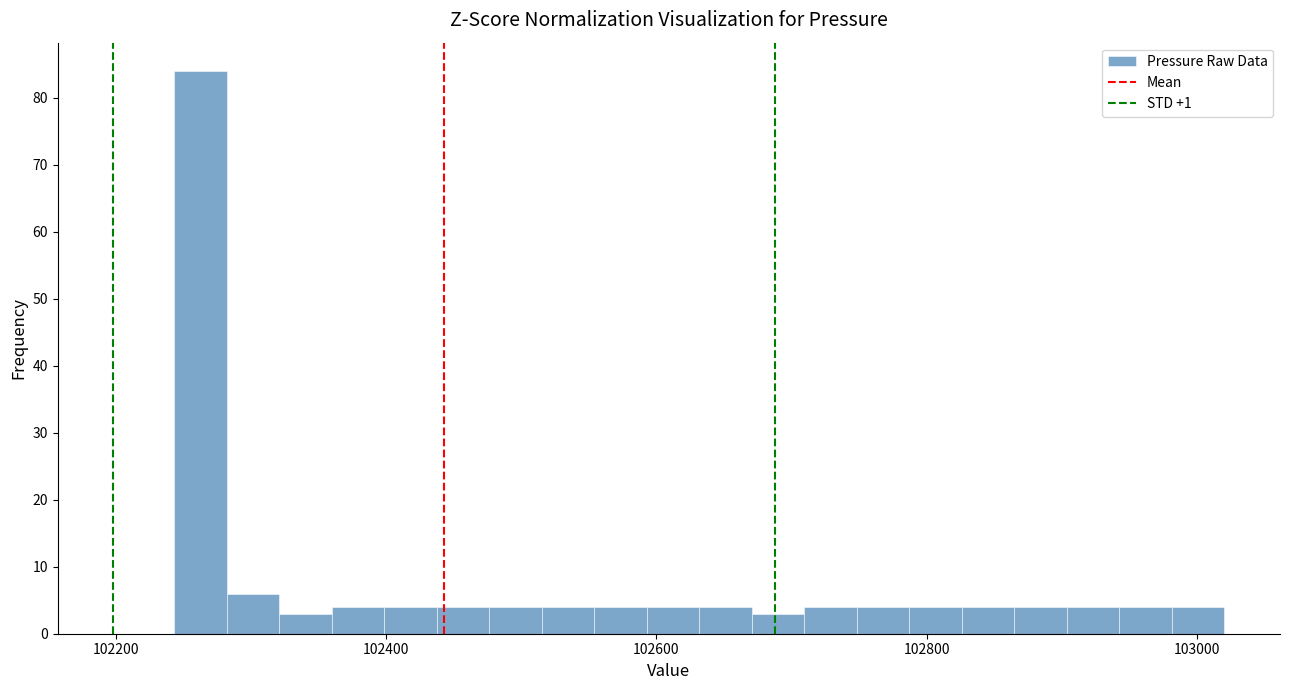

Around what value on the x-axis is the tallest bar? Give the approximate position of its centre, as read against the axis.

102260